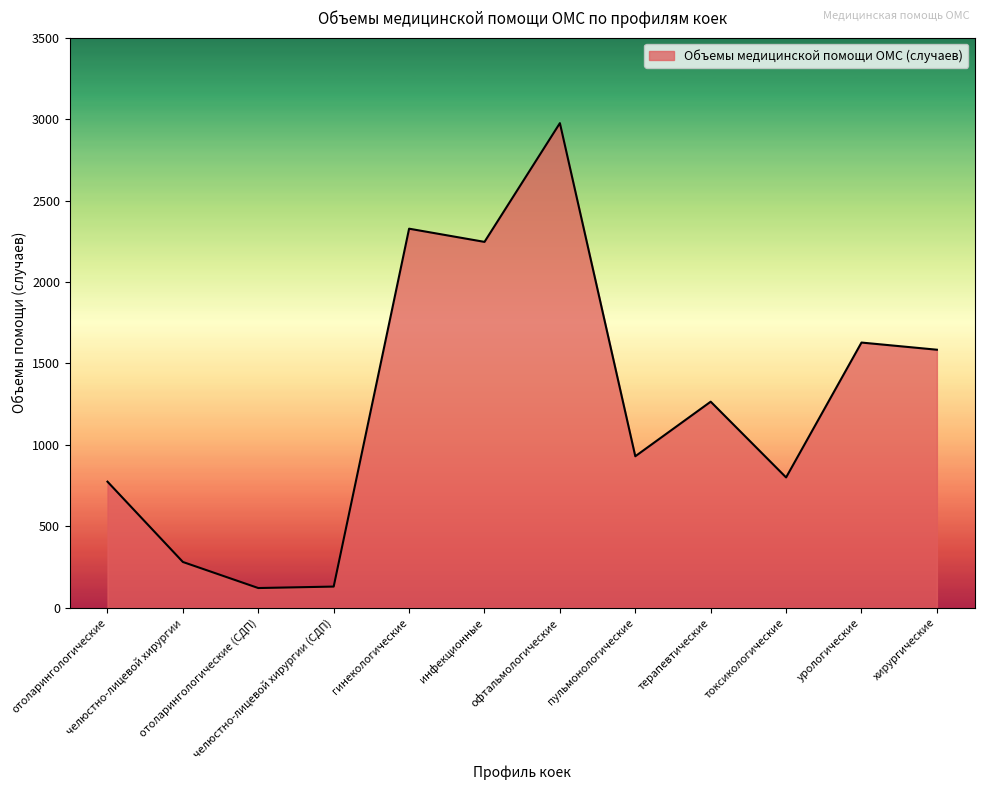

What is the difference between the maximum and minimum values?

2854